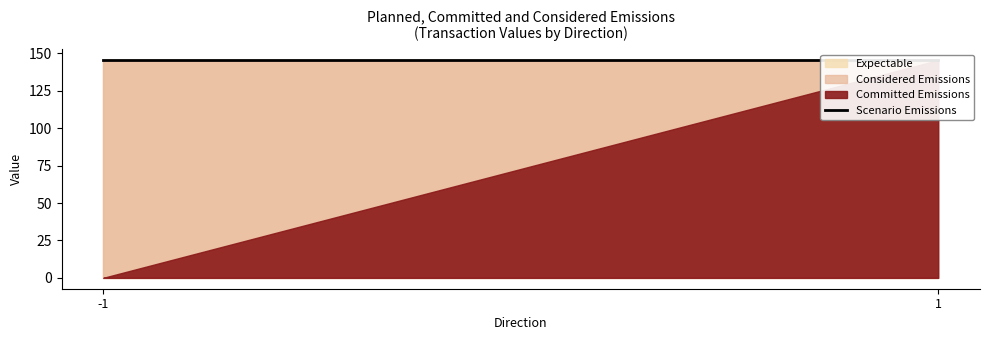

Reading right to left, transcribe all the data shown in this chart.

Committed Emissions: 145.6	0.0
Considered Emissions: 145.6	145.6
Expectable: 145.6	145.6
Scenario Emissions: 145.6	145.6